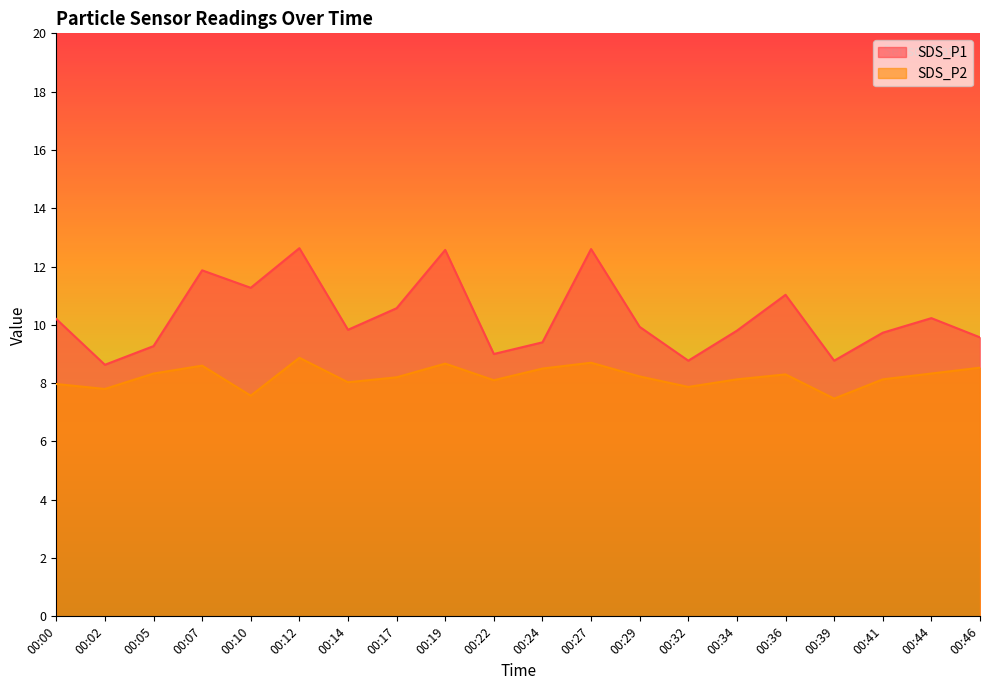

The SDS_P2 series shows 11.9 at 00:41. True or false?

False